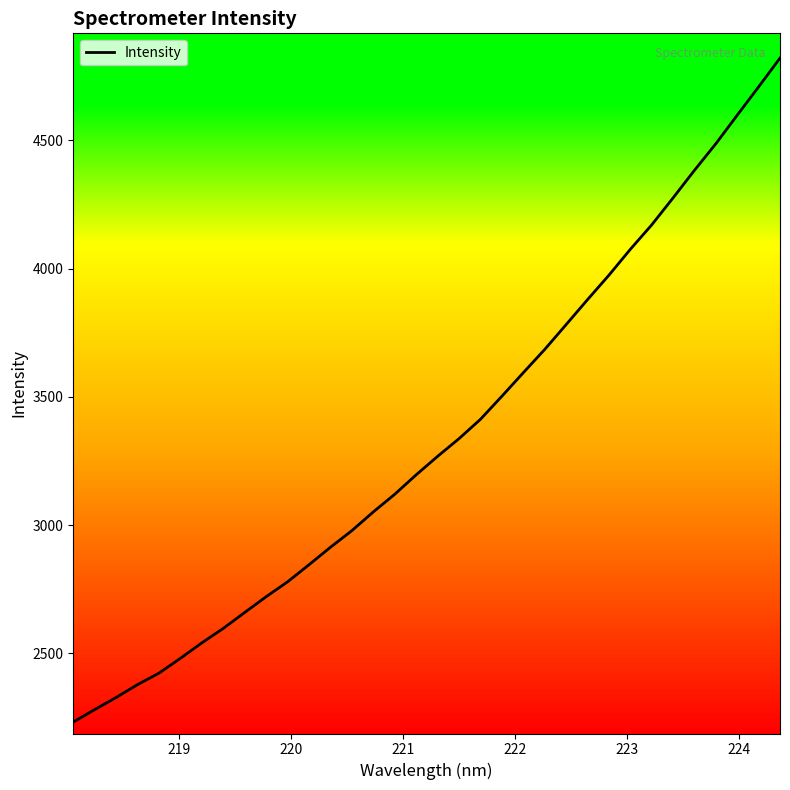

What is the greatest value displayed?

4820.8